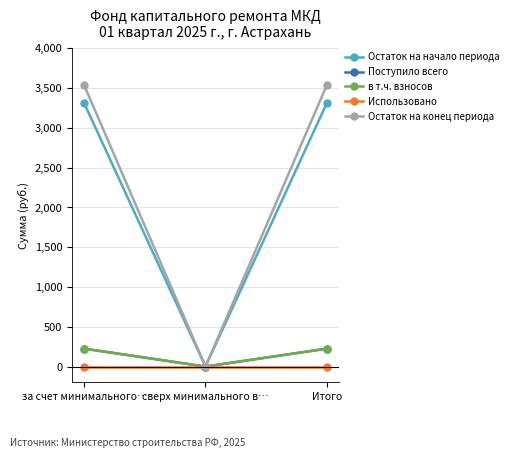

Reading right to left, extract all data points from this chart.

Остаток на начало периода: 3307.2	0.0	3307.2
Поступило всего: 225.0	0.0	225.0
в т.ч. взносов: 224.6	0.0	224.6
Использовано: 0.0	0.0	0.0
Остаток на конец периода: 3532.1	0.0	3532.1